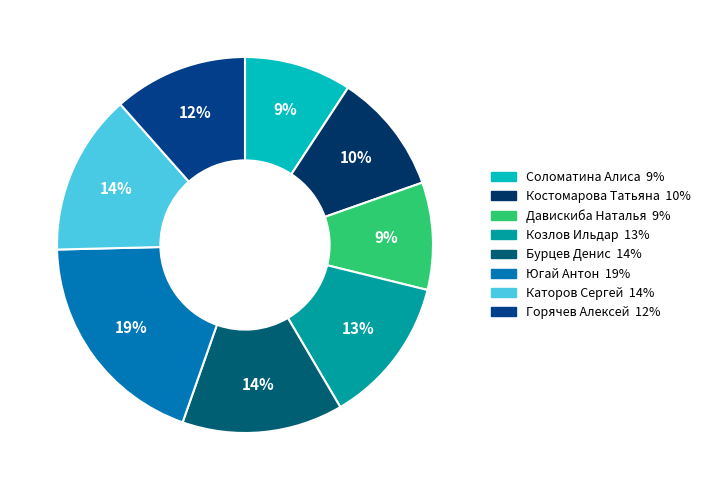

The Бурцев Денис slice represents 21% of the pie. True or false?

False